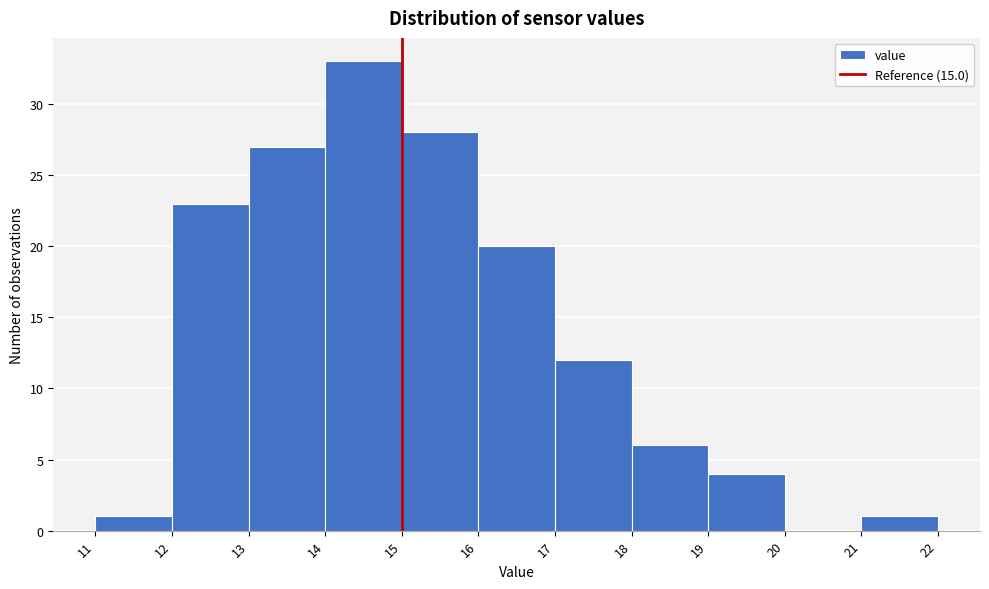

Over which range of the x-axis is the bar tallest?

14 to 15